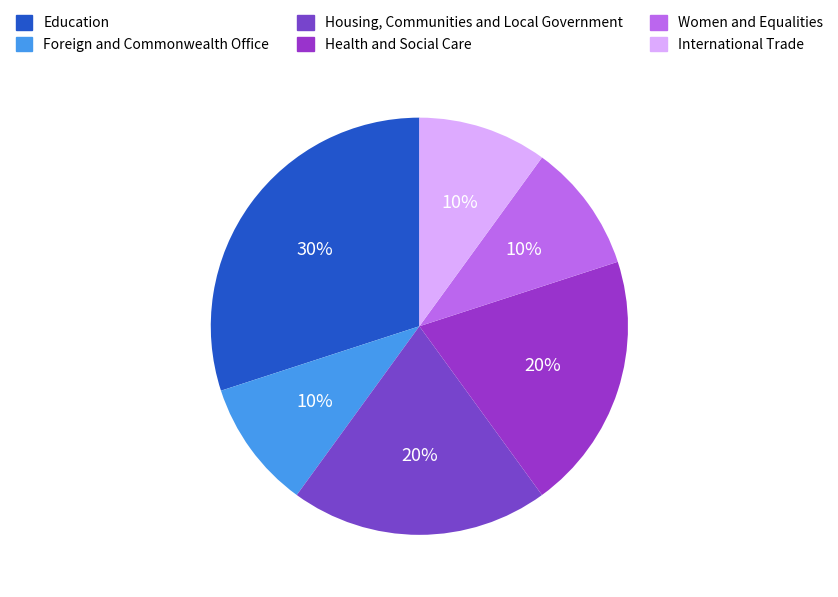

To the nearest percent, what is the difference between the Women and Equalities and Housing, Communities and Local Government slice percentages?

10%